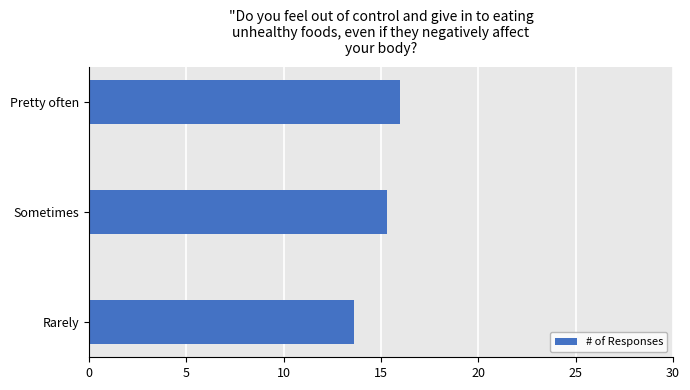

Reading top to bottom, list all the values displayed in this chart.

16.0	15.3	13.6